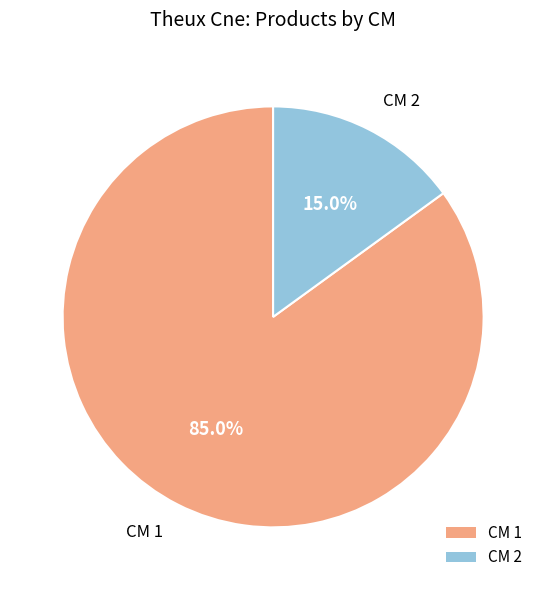

To the nearest percent, what is the difference between the largest and smallest slice percentages?

70%